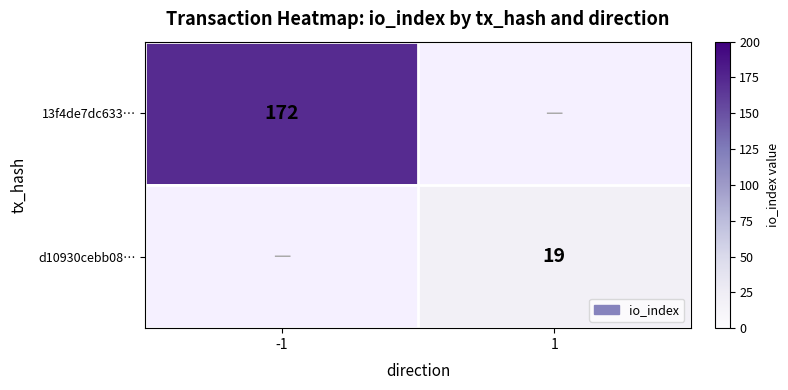

Which label corresponds to the largest value in the chart?

-1